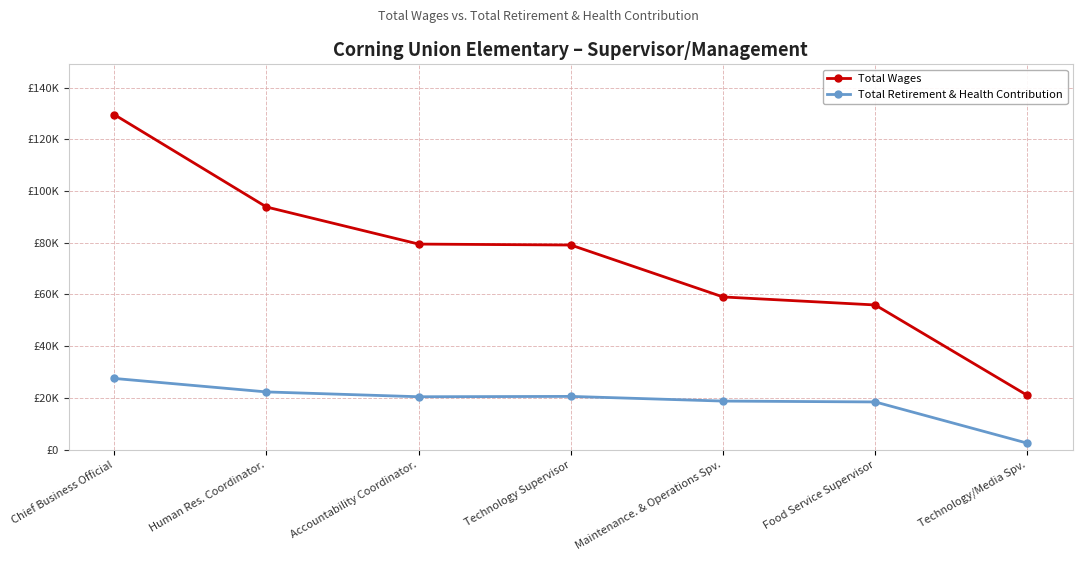

Which series has the largest total across all categories?

Total Wages